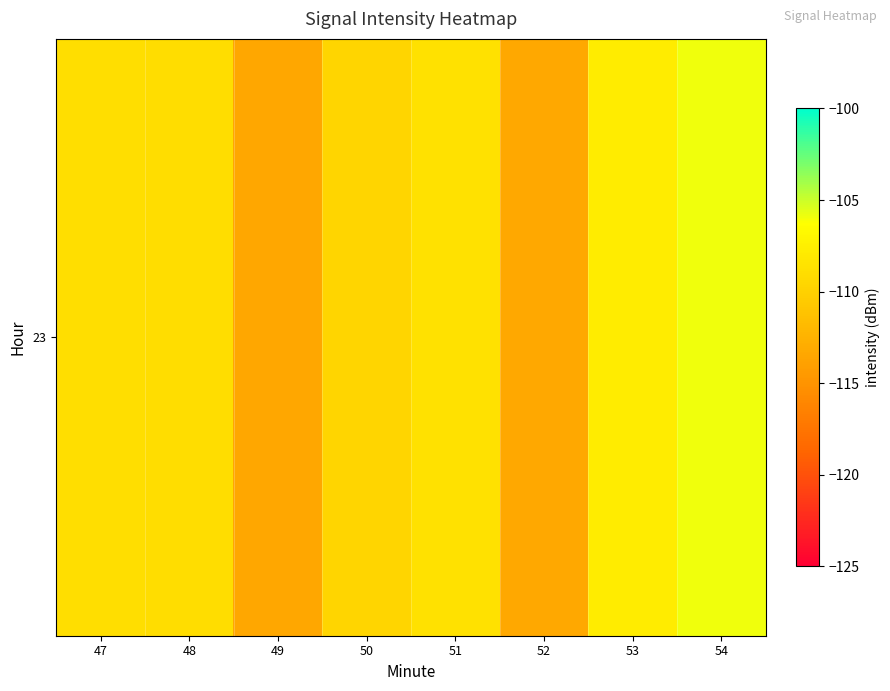

What value does the data have at 50?

-109.6